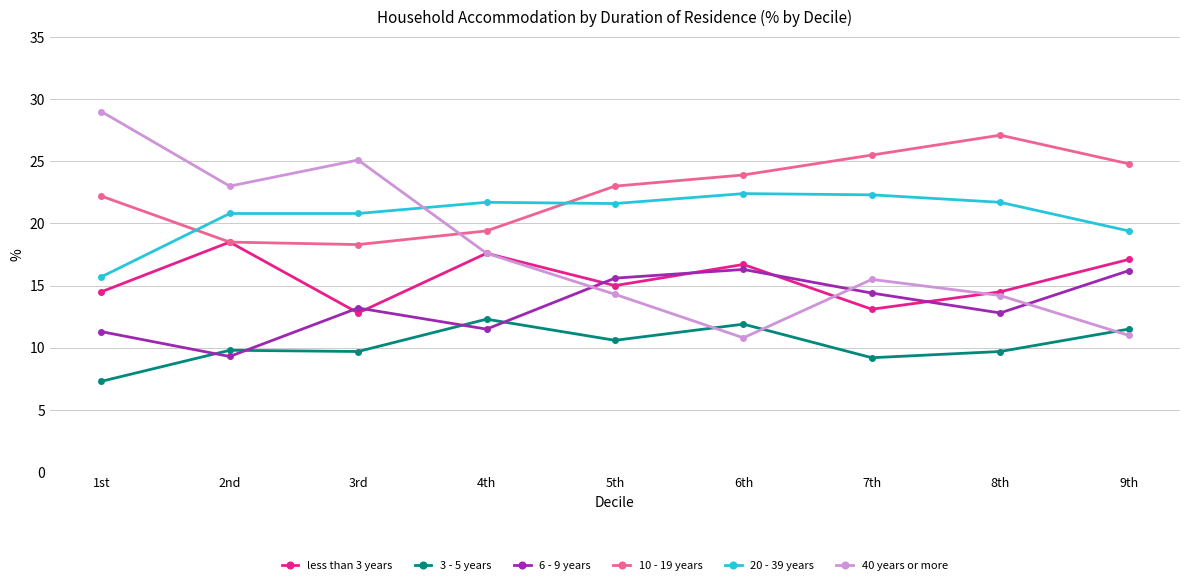

How many interior local peaks does the less than 3 years series have?

3